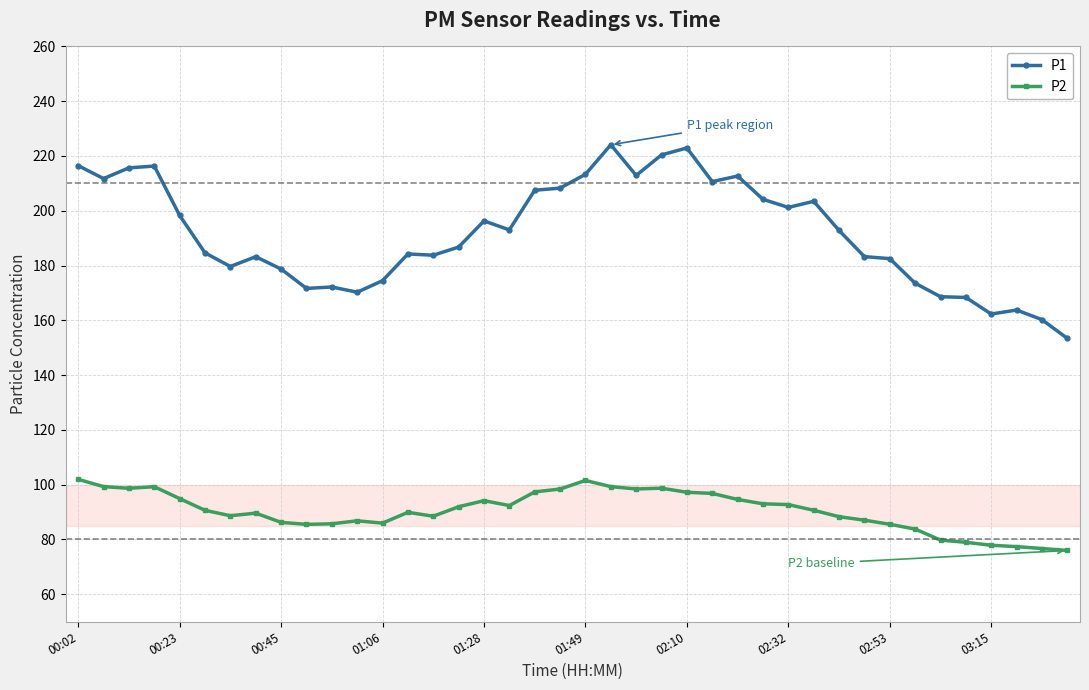

Rank the series by their average value, from lowest to highest.

P2, P1